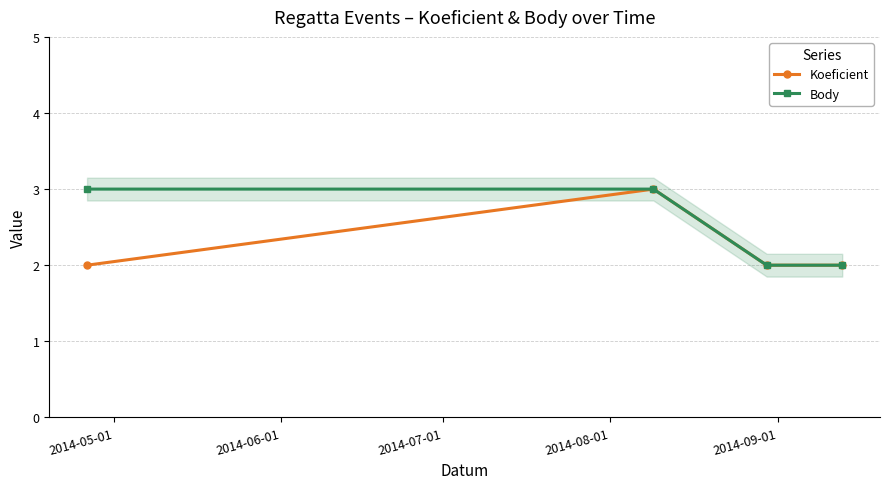

What are all the series names shown in the legend?

Koeficient, Body